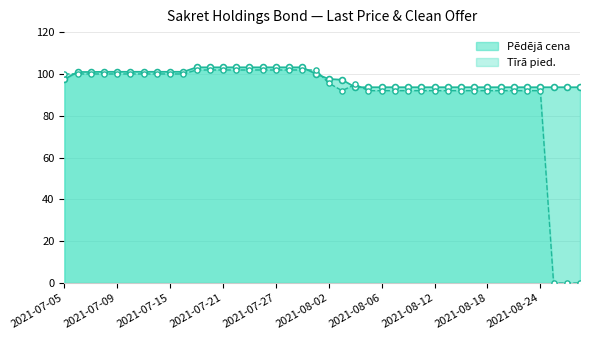

Which series has the largest total across all categories?

Pēdējā cena